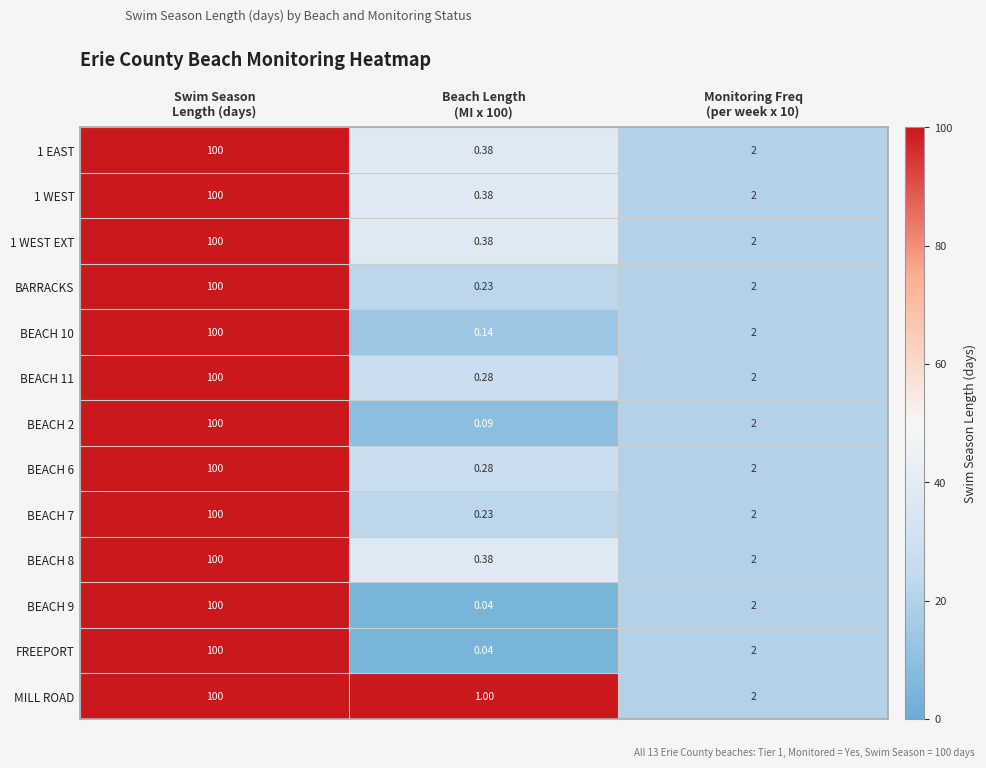

Which series has the largest total across all categories?

MILL ROAD